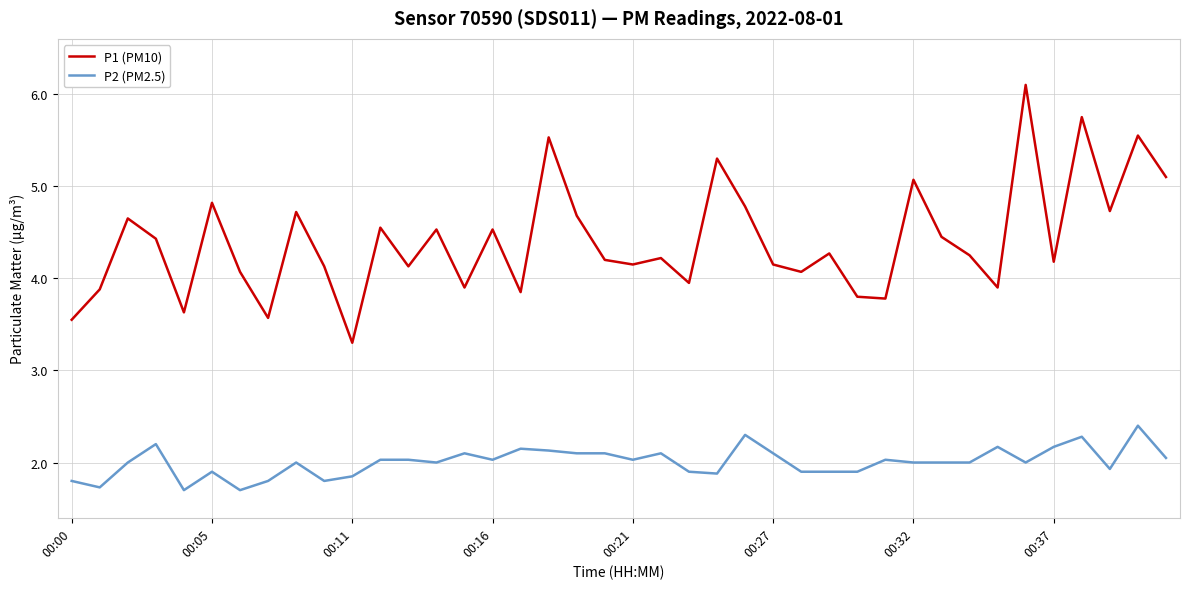

What is the greatest value displayed?

6.1